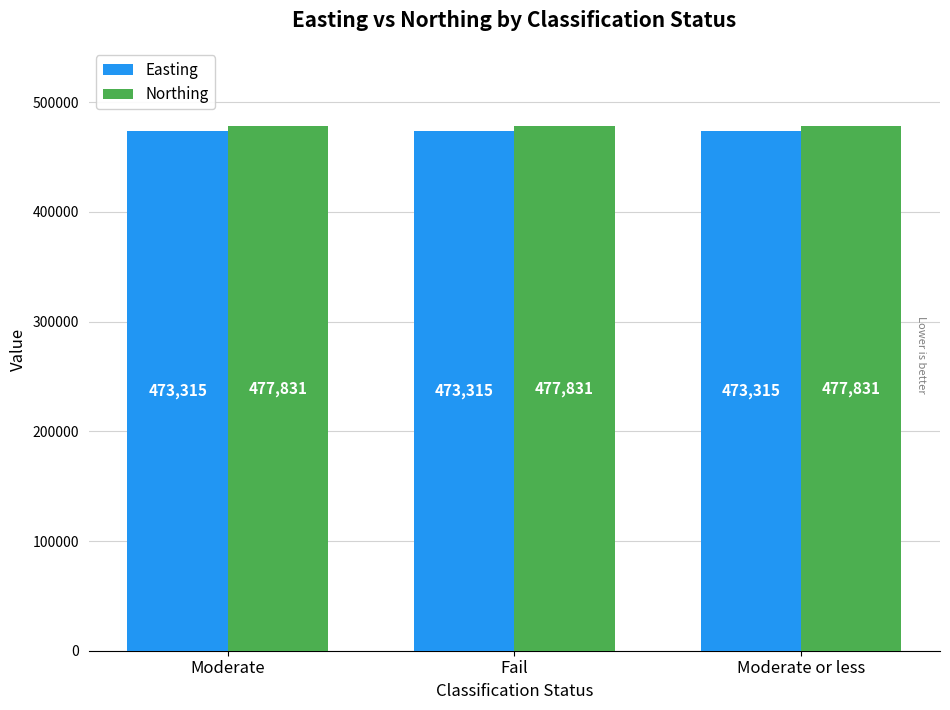

How many bars are there in total?

6